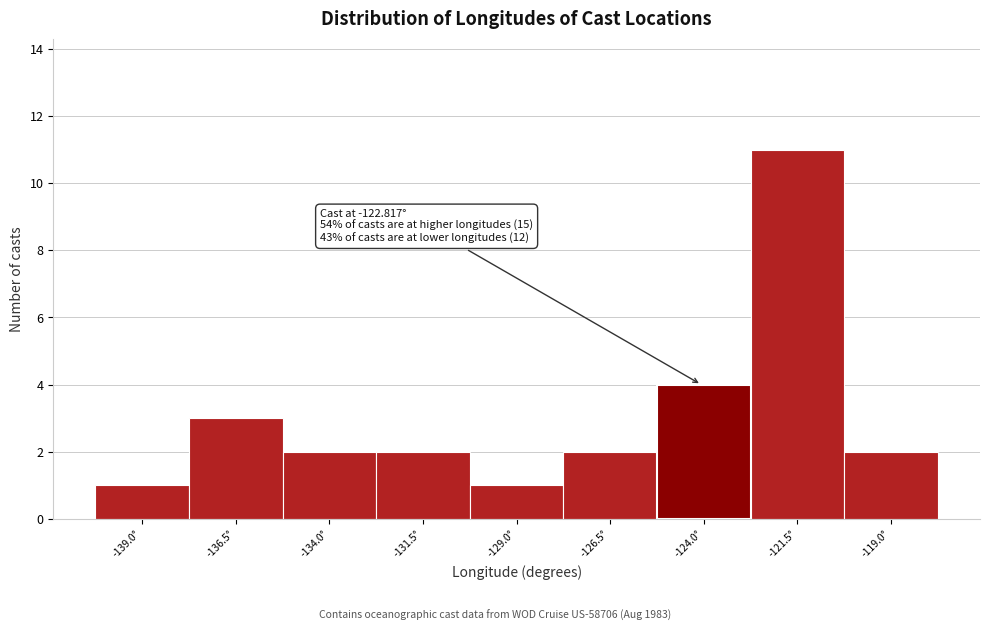

Reading left to right, transcribe all the data shown in this chart.

-139.0°=1	-136.5°=3	-134.0°=2	-131.5°=2	-129.0°=1	-126.5°=2	-124.0°=4	-121.5°=11	-119.0°=2